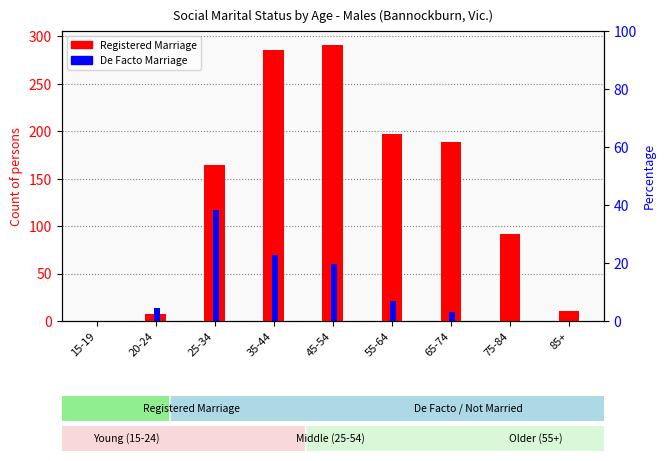

What are all the series names shown in the legend?

Registered Marriage, De Facto Marriage